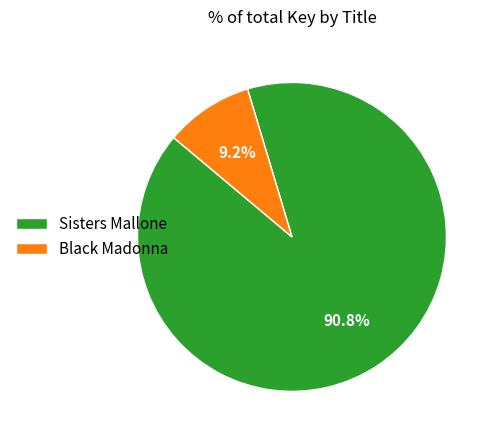

True or false: Black Madonna accounts for 1% of the total.

False